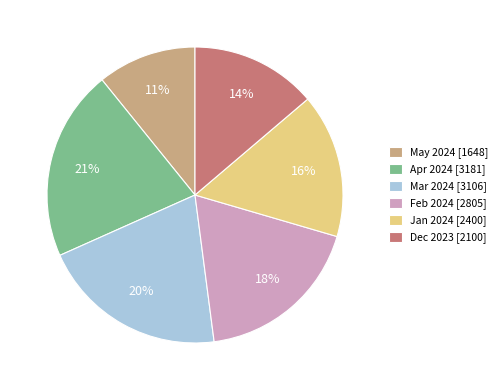

Does any single category account for the majority?

No